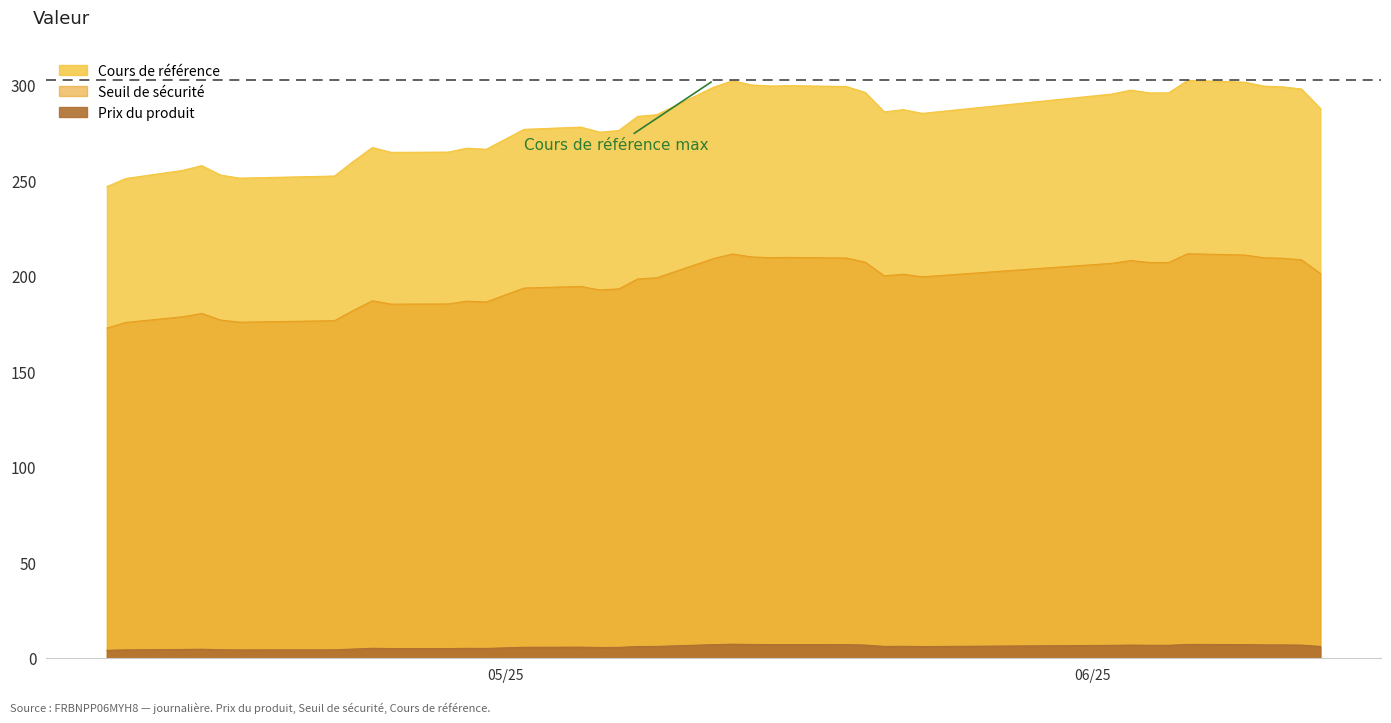

Which series has the largest total across all categories?

Cours de référence